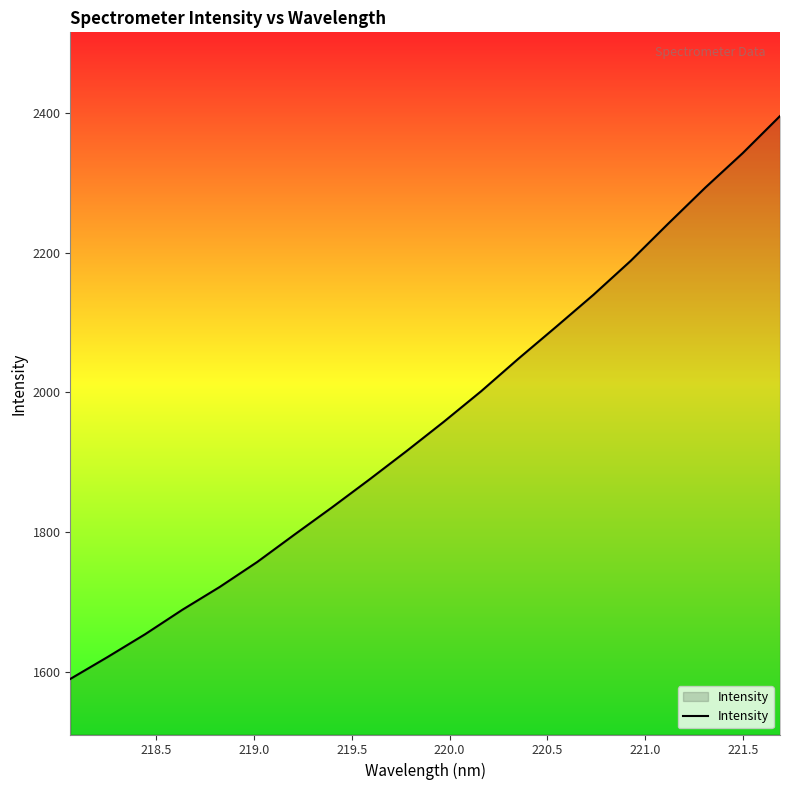

What is the minimum value shown in the chart?

1590.1